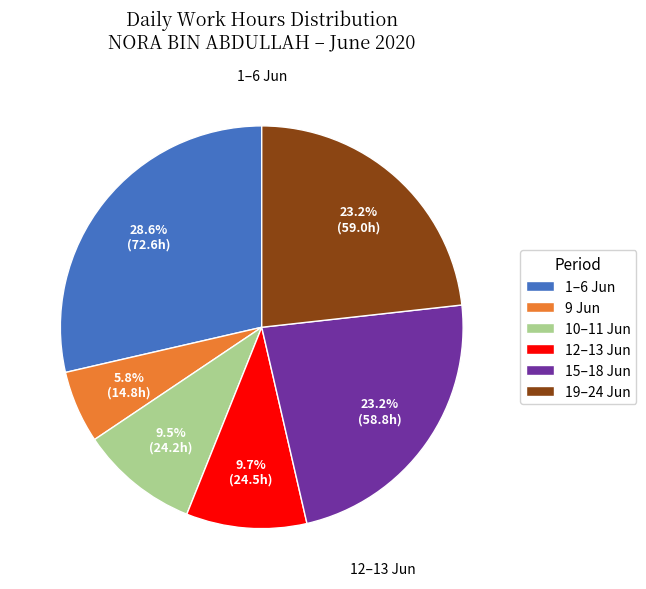

Is the sum of 19–24 Jun and 9 Jun greater than half?

No